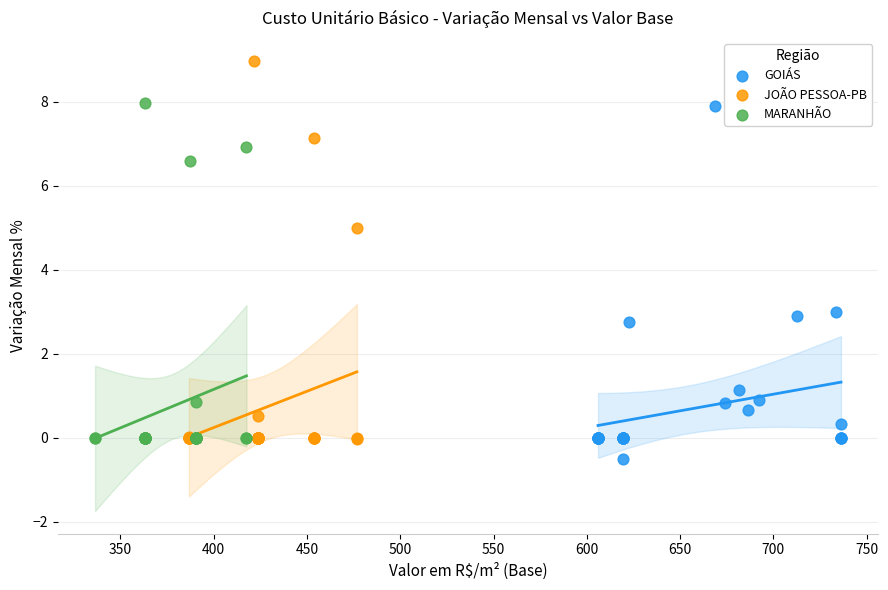

Which series contains the lowest Y value?

GOIÁS